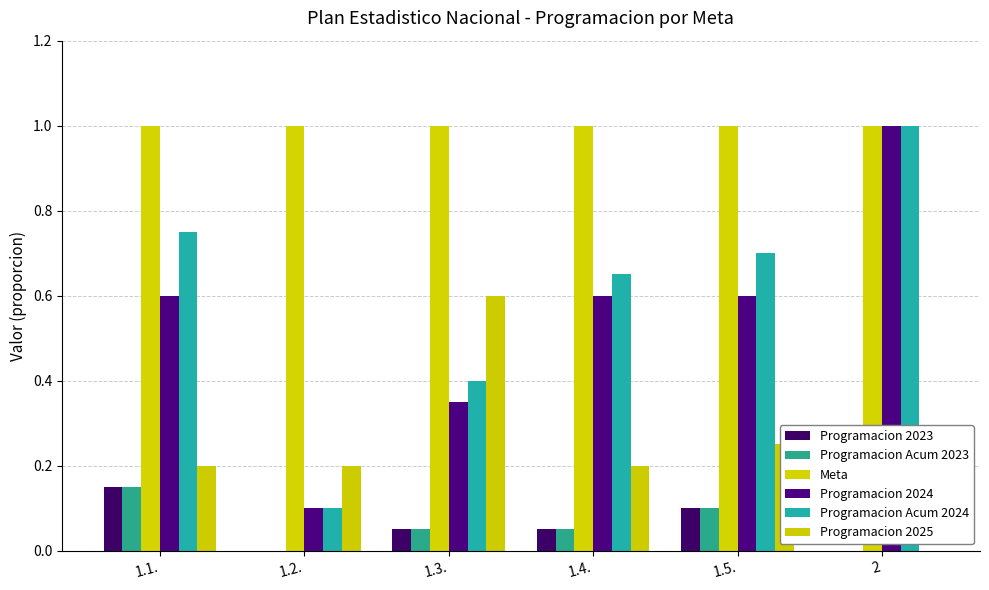

Which series has the largest range (max minus min)?

Programacion 2024